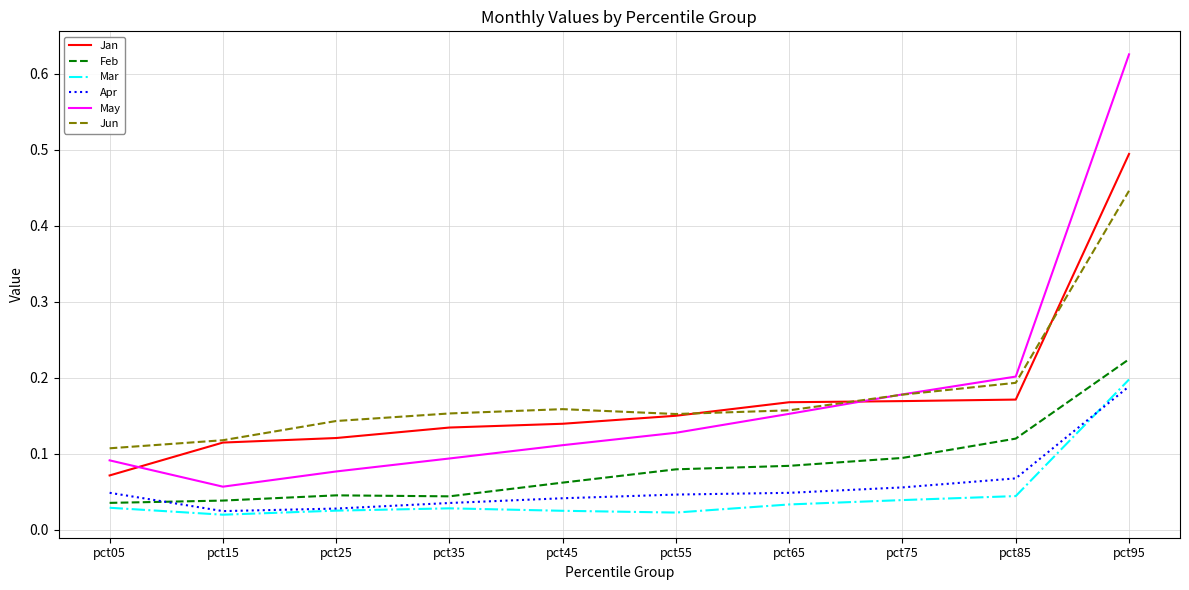

Between which two adjacent categories do Apr and Feb first intersect?

pct05 and pct15